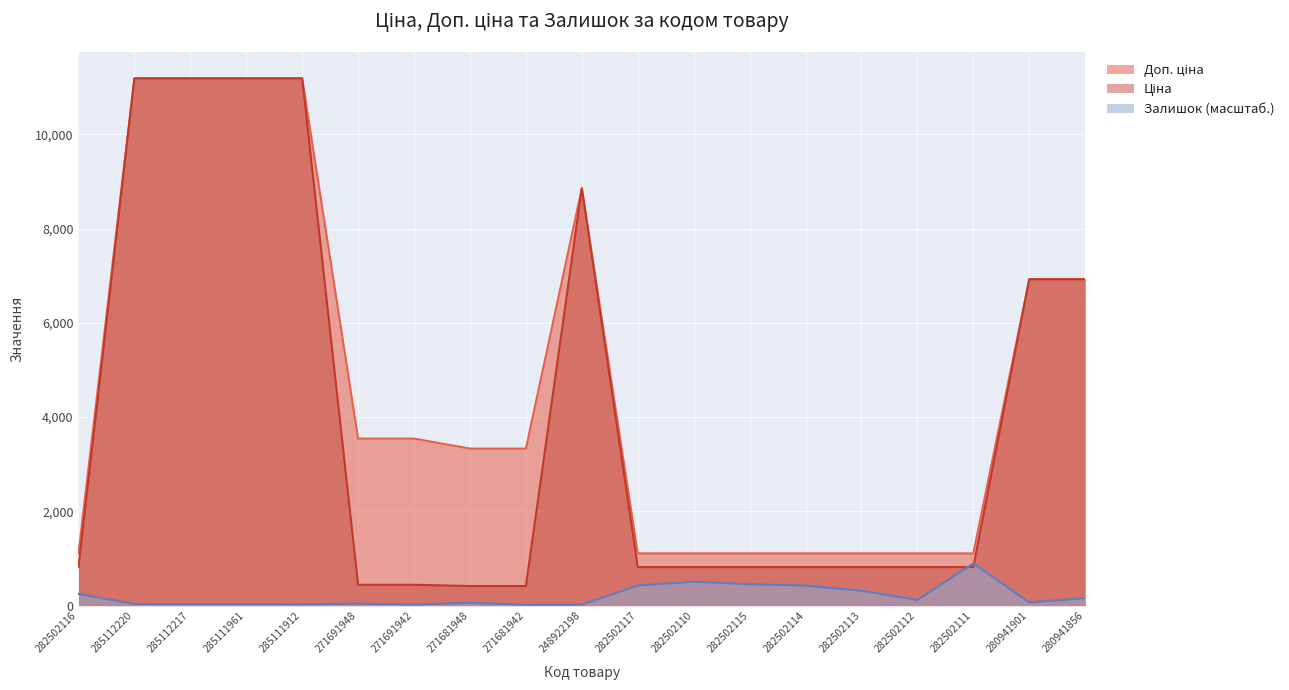

How many lines are shown in the chart?

3